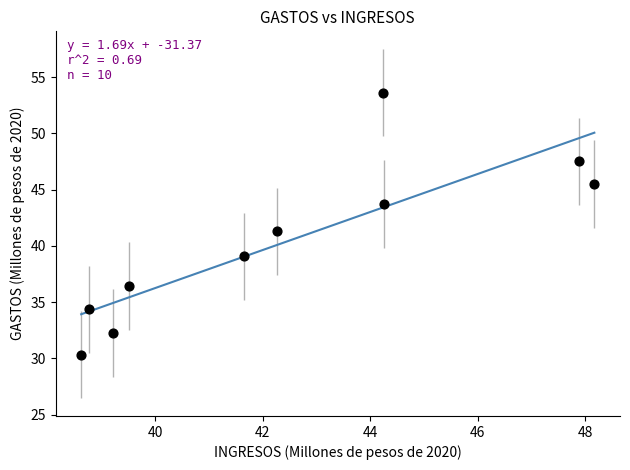

What is the range of Y values (max minus min)?

23.3